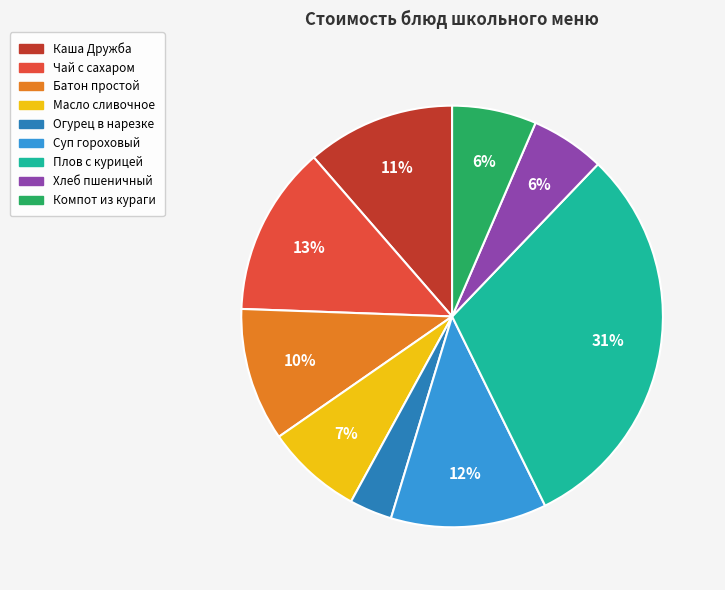

Do Каша Дружба and Батон простой together represent more than half of the pie?

No